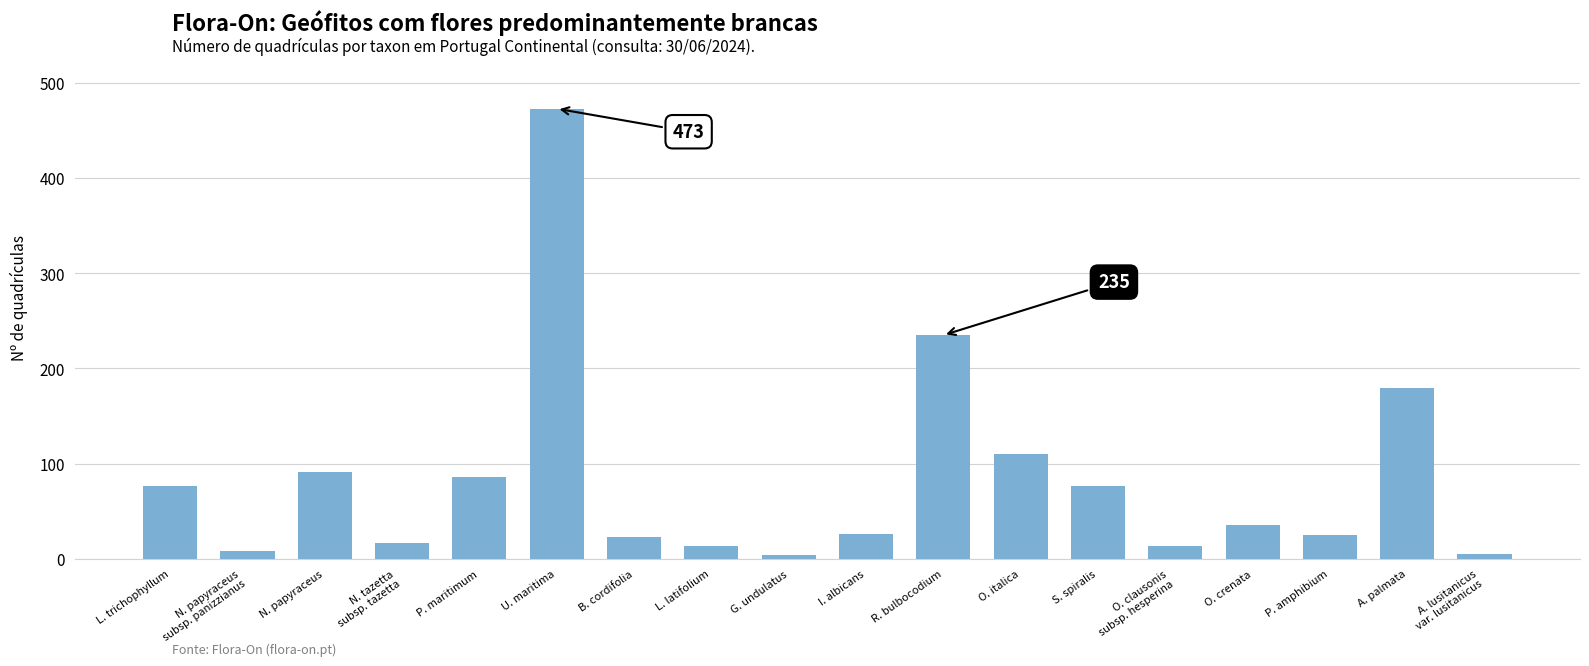

Which category has the highest value across all series?

U. maritima